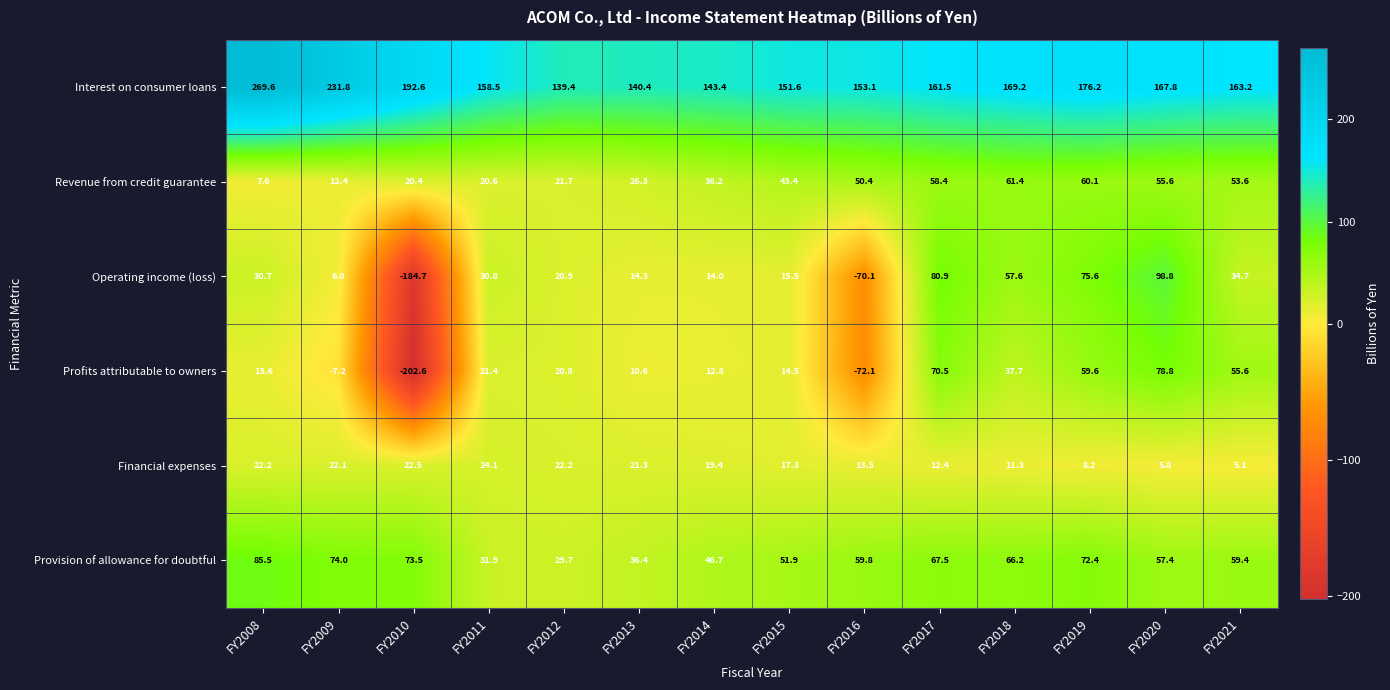

True or false: Financial expenses has a value of 22.5 at FY2010.

True